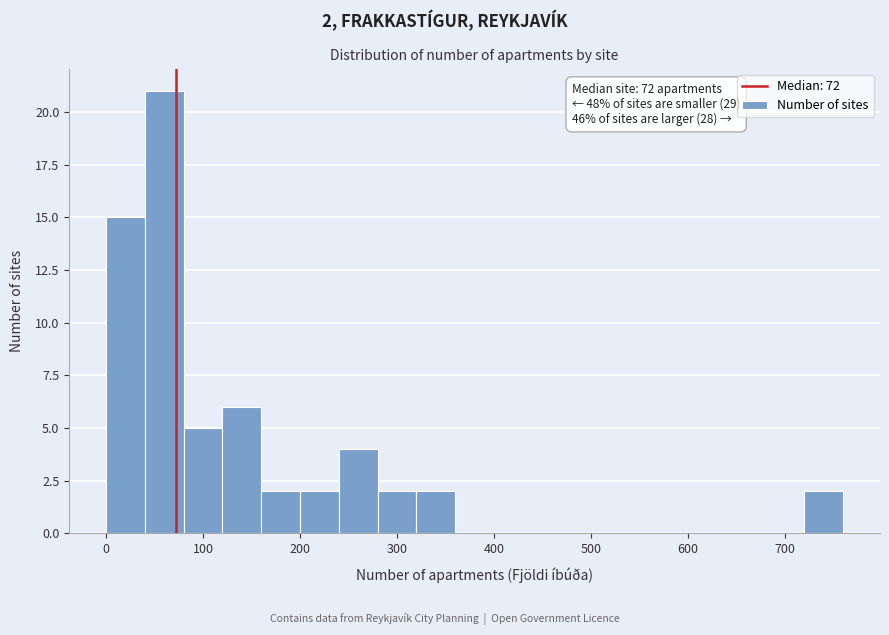

Which range on the x-axis has the tallest bar?

40 to 80